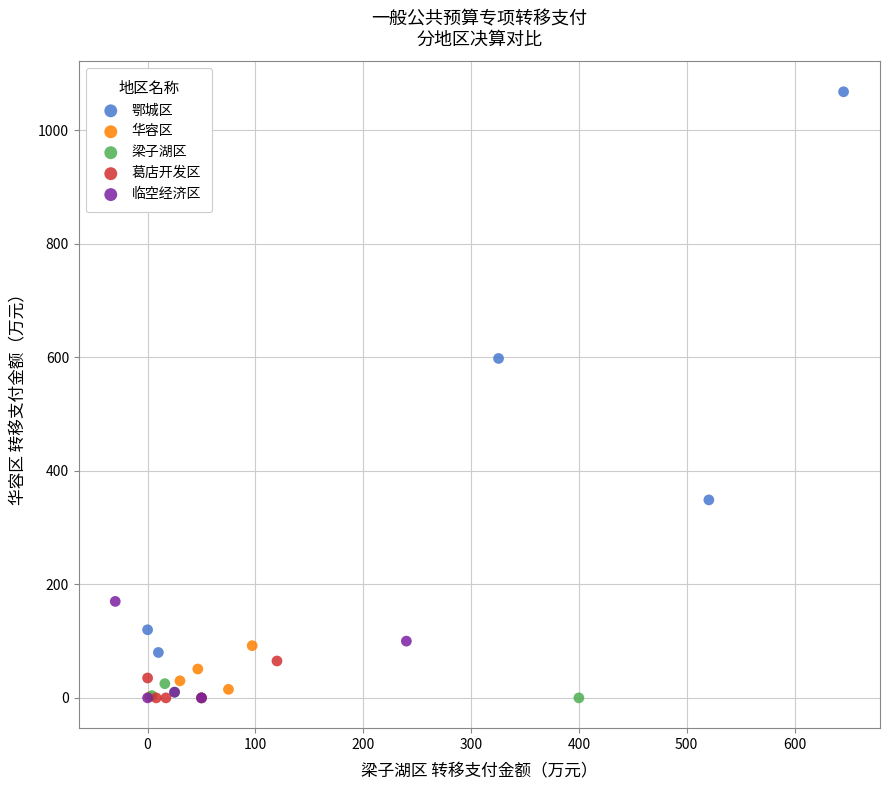

Which series has the widest spread of Y values?

鄂城区